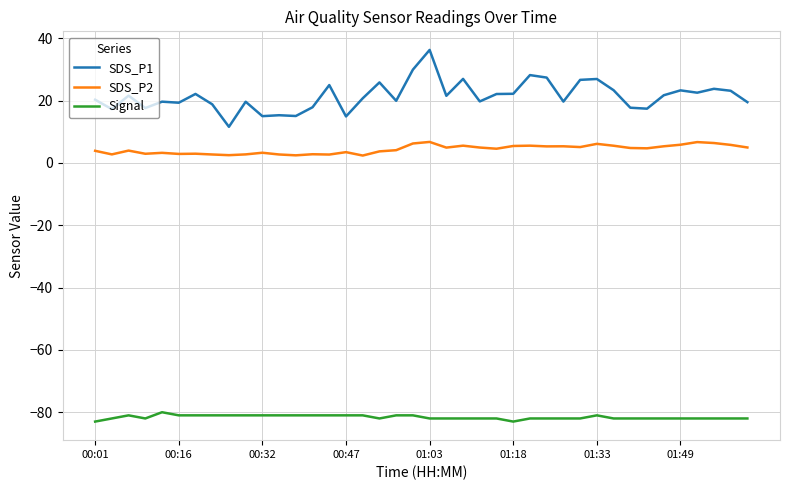

List the series in order of their overall mean, lowest first.

Signal, SDS_P2, SDS_P1